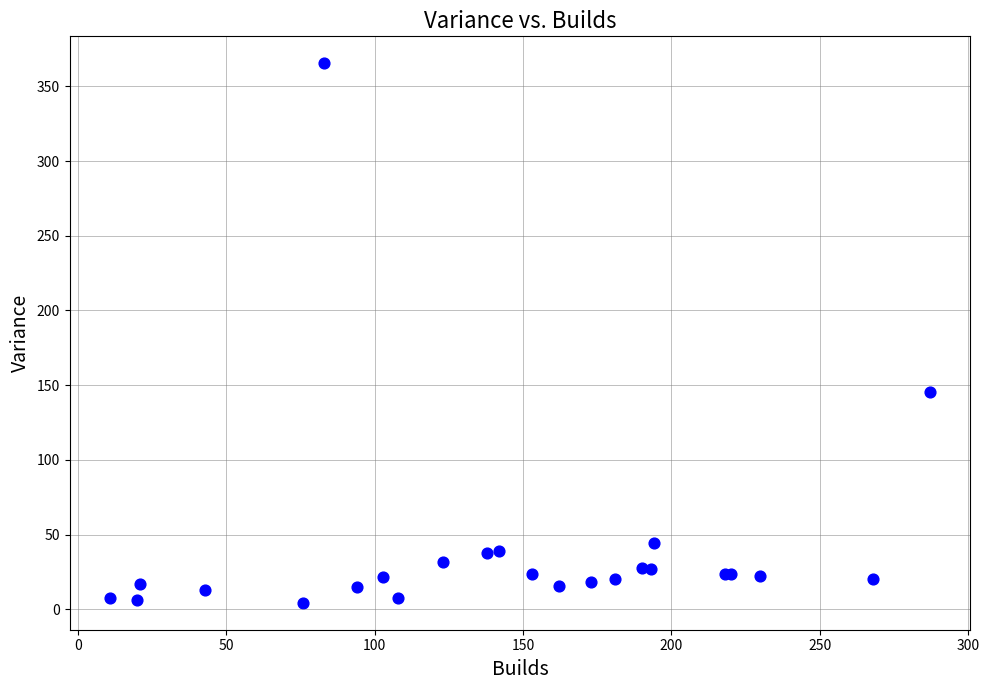

What Y value in the scatter plot is closest to 184?

145.5